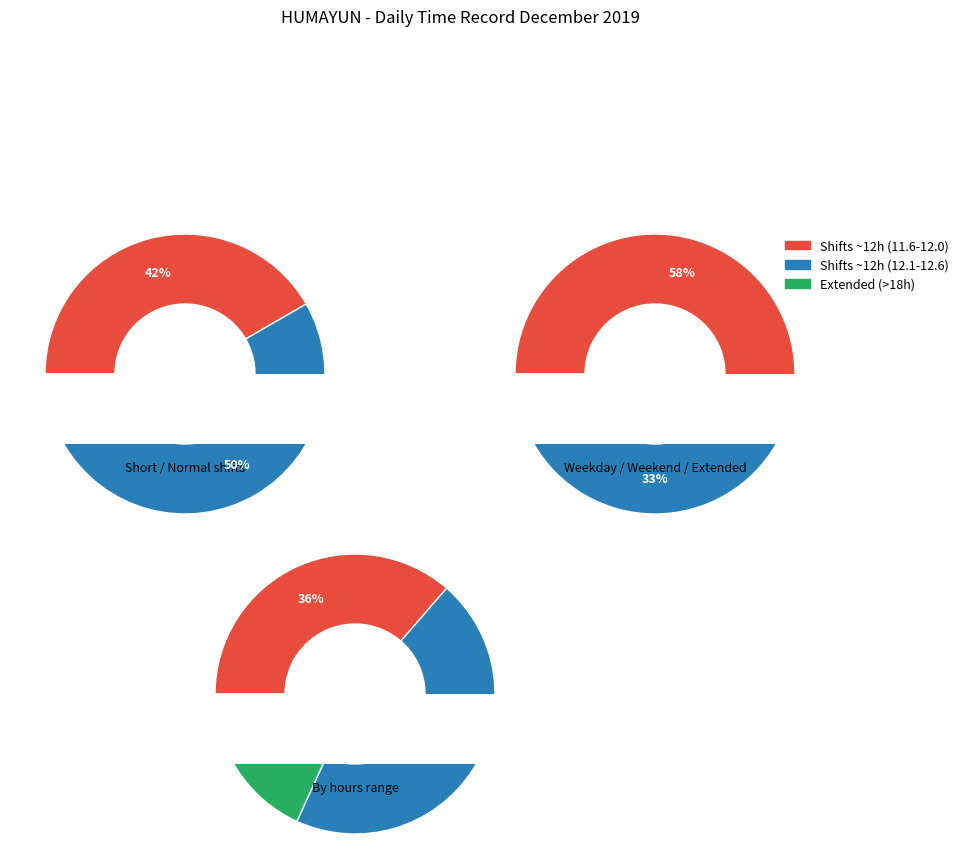

Count the number of slices in the pie.

12